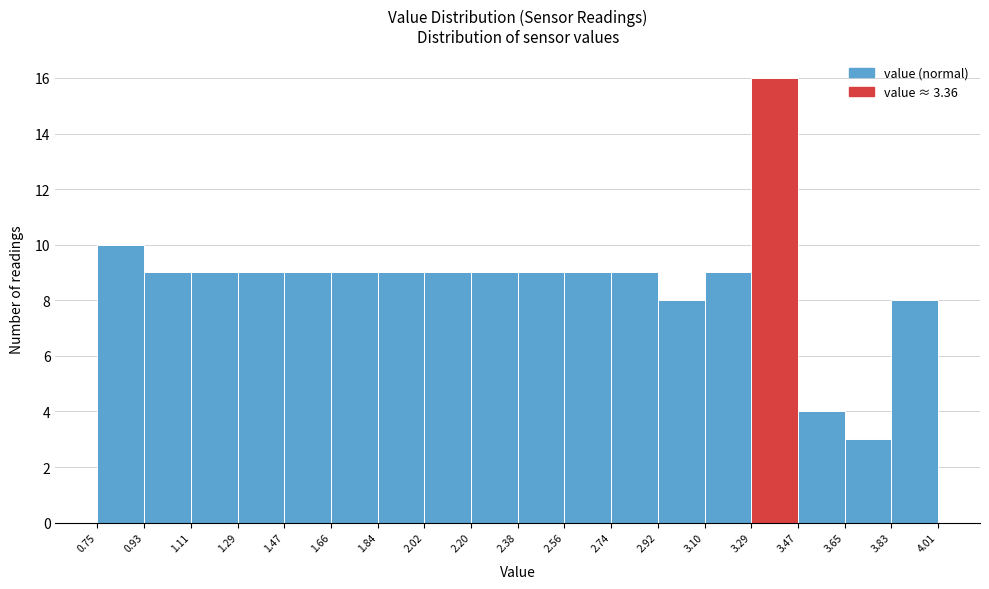

Over which range of the x-axis is the bar tallest?

3.29 to 3.47